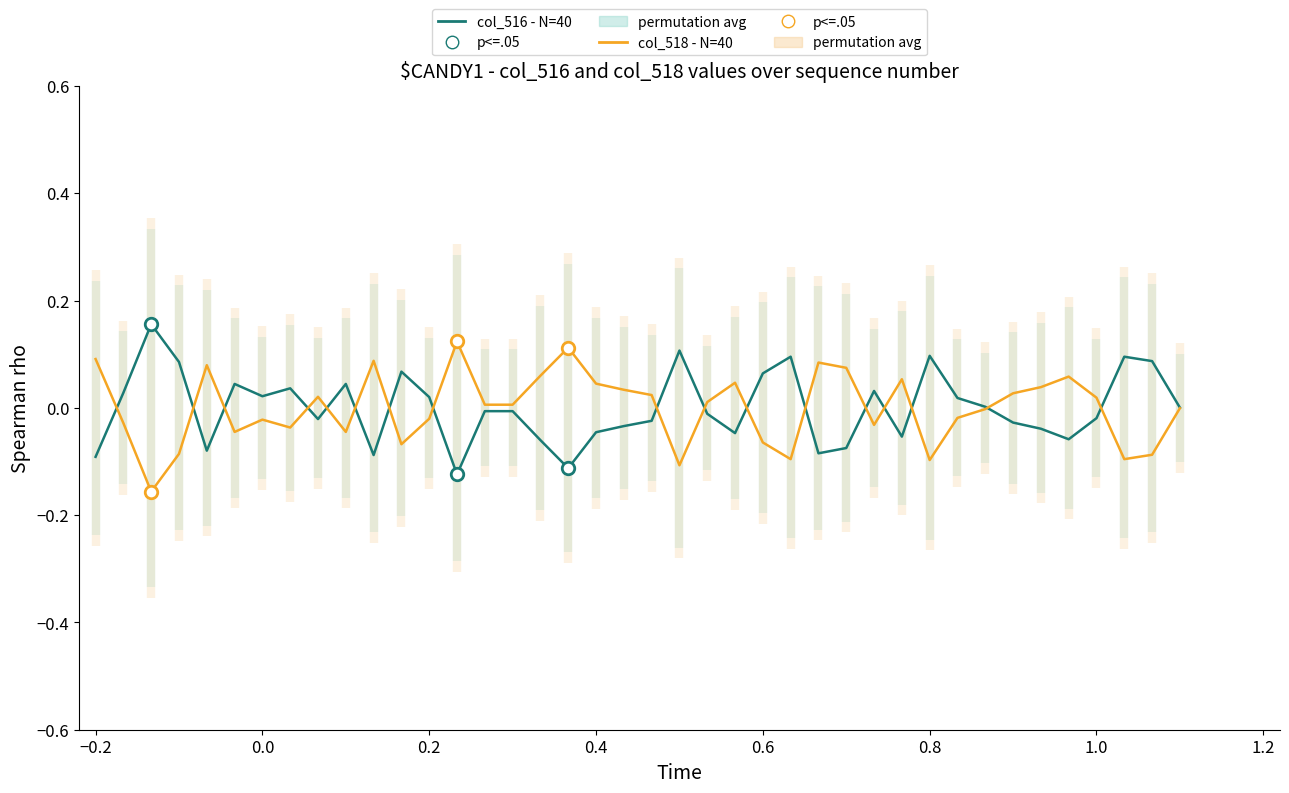

What is the smallest value displayed?

-0.2